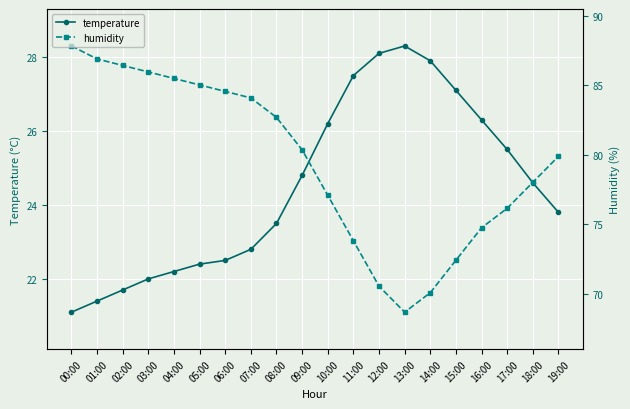

How many data points in humidity are less than 25?

9